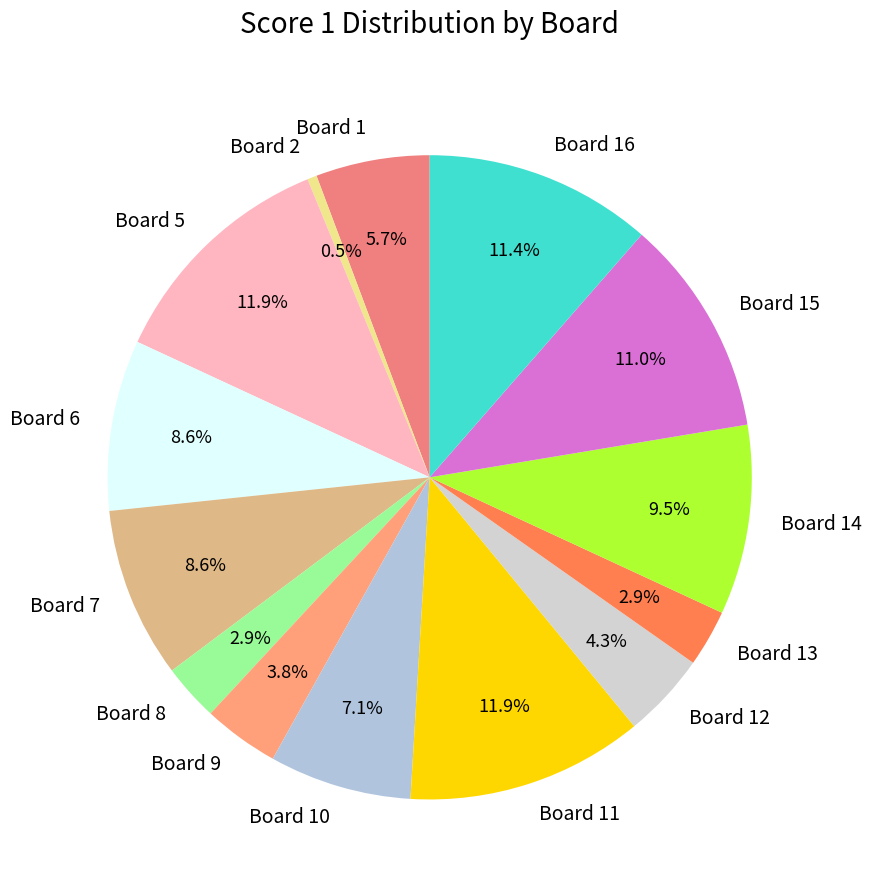

Count the number of slices in the pie.

14